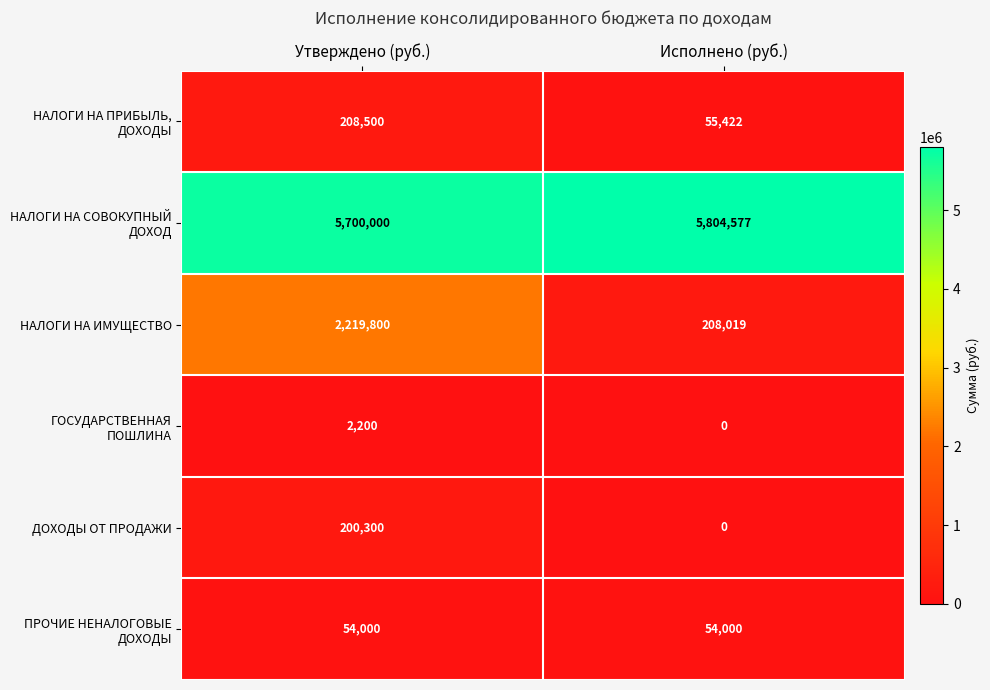

What is the difference between the highest and lowest values at Утверждено (руб.)?

5697800